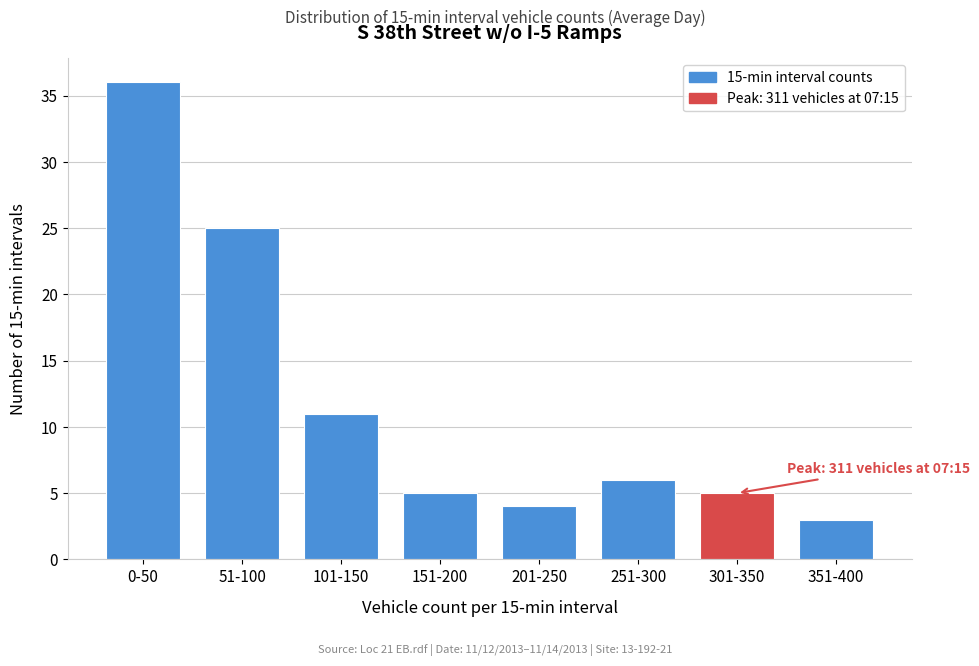

Reading left to right, list all the values displayed in this chart.

0-50=36	51-100=25	101-150=11	151-200=5	201-250=4	251-300=6	301-350=5	351-400=3